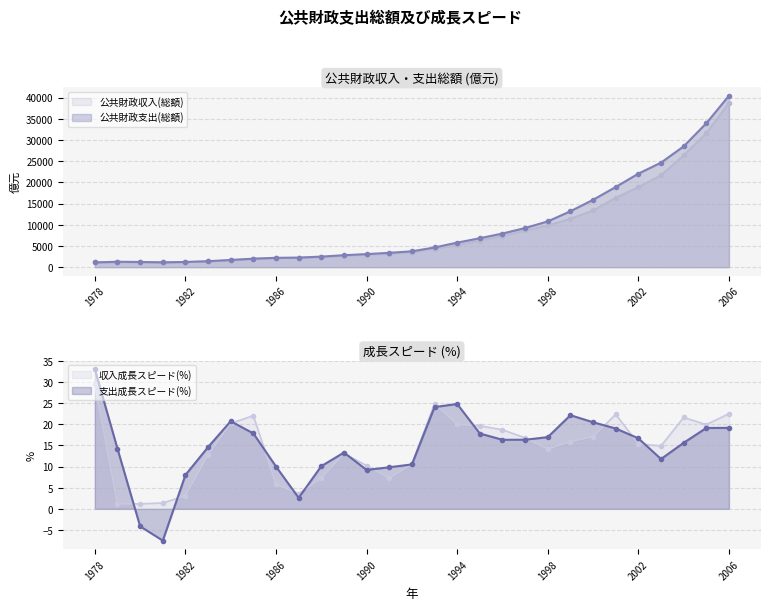

What is the difference between the maximum and second lowest values in the 収入成長スピード(%) series?

28.3